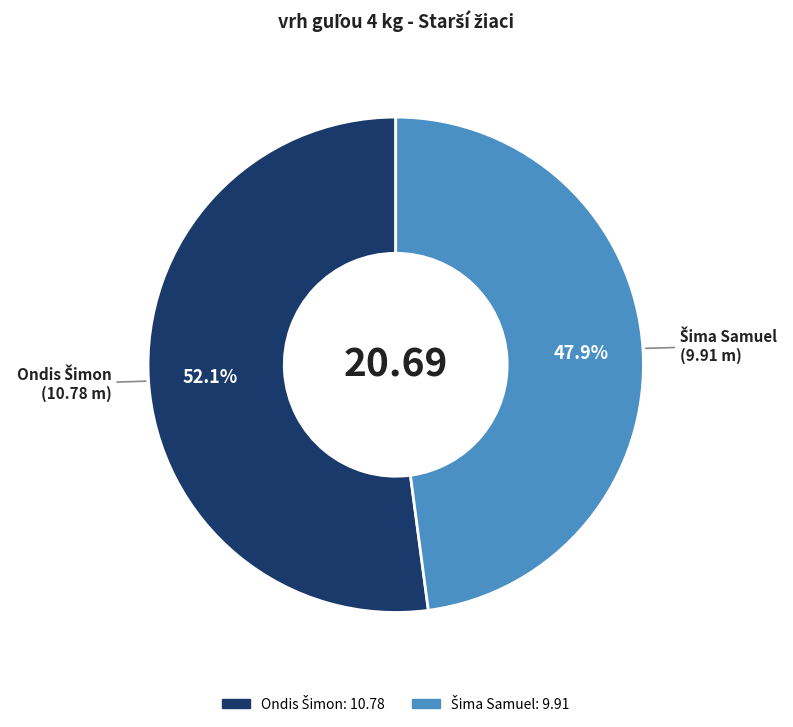

Is there any slice that represents more than half of the pie?

Yes